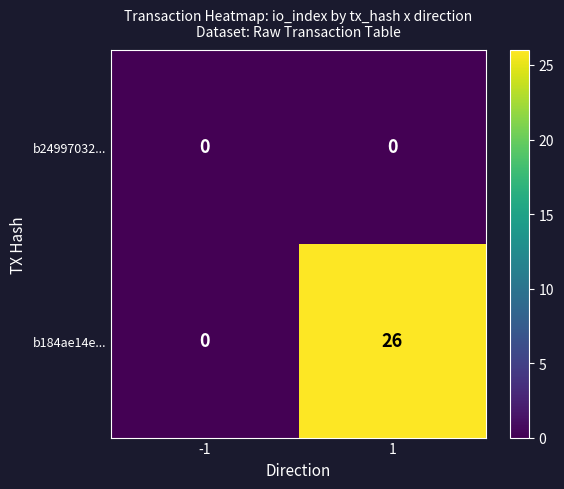

What is the difference between the highest and lowest values at 1?

26